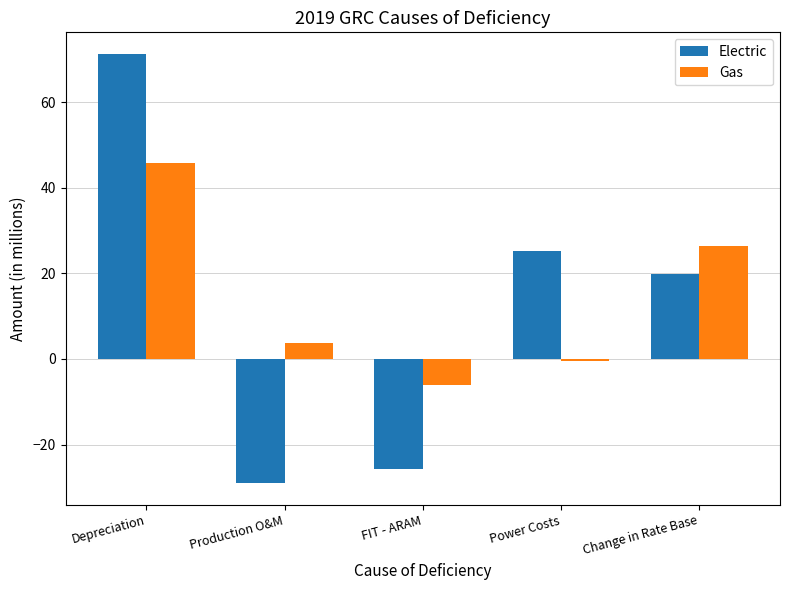

What position from the right is Change in Rate Base?

1